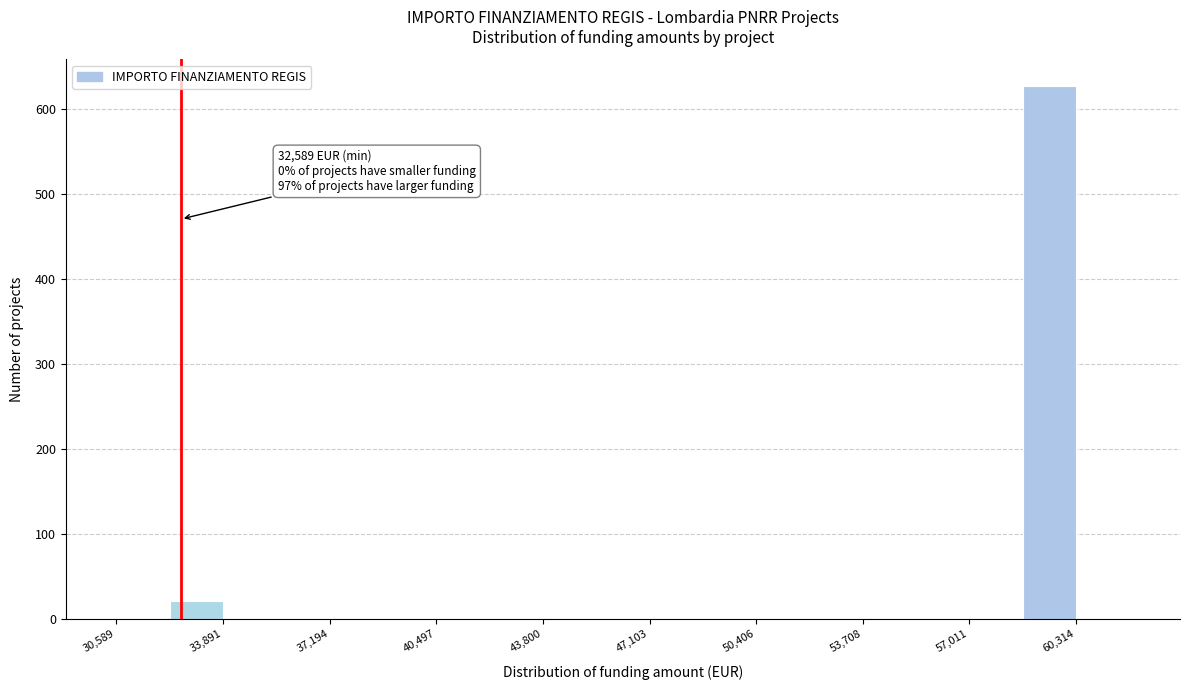

Read against the x-axis, roughly where is the centre of the tallest bar?

59500